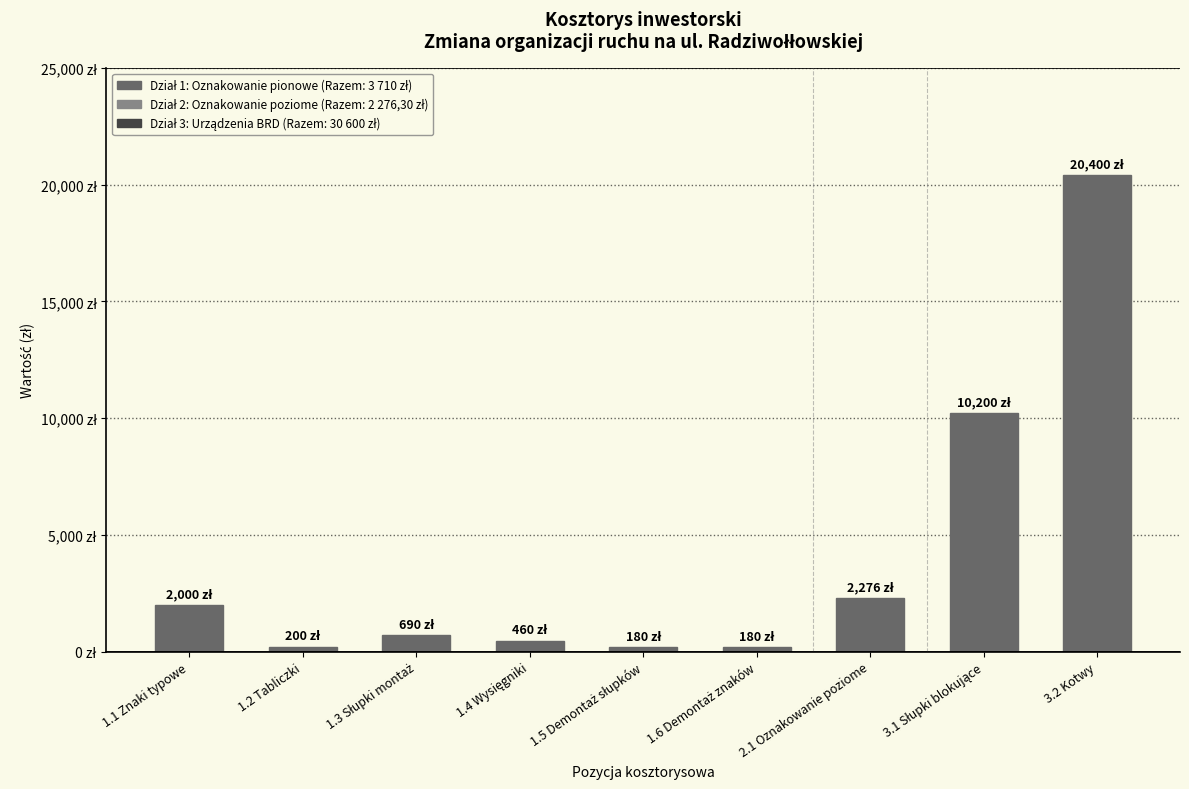

Are the bars grouped side by side (vs. stacked)?

No